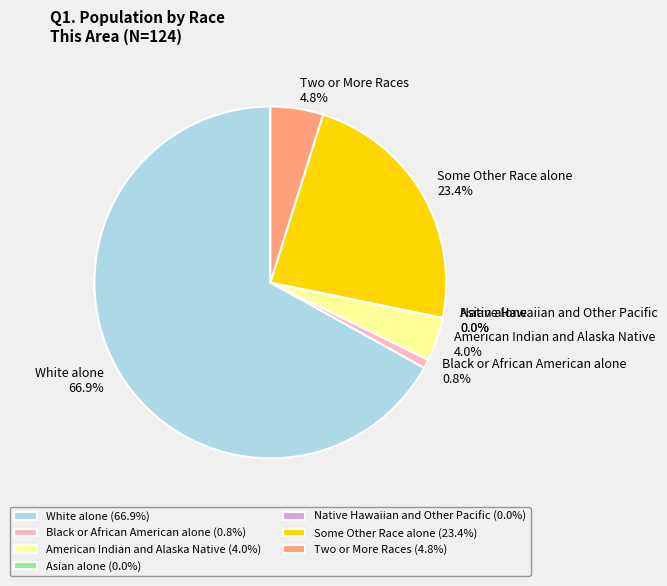

Rank the categories by value from lowest to highest.

Asian alone, Native Hawaiian and Other Pacific, Black or African American alone, American Indian and Alaska Native, Two or More Races, Some Other Race alone, White alone